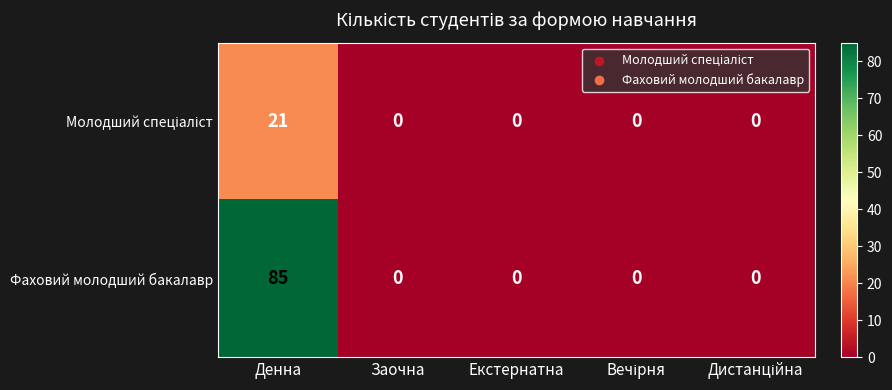

At how many categories does at least one series exceed 25?

1